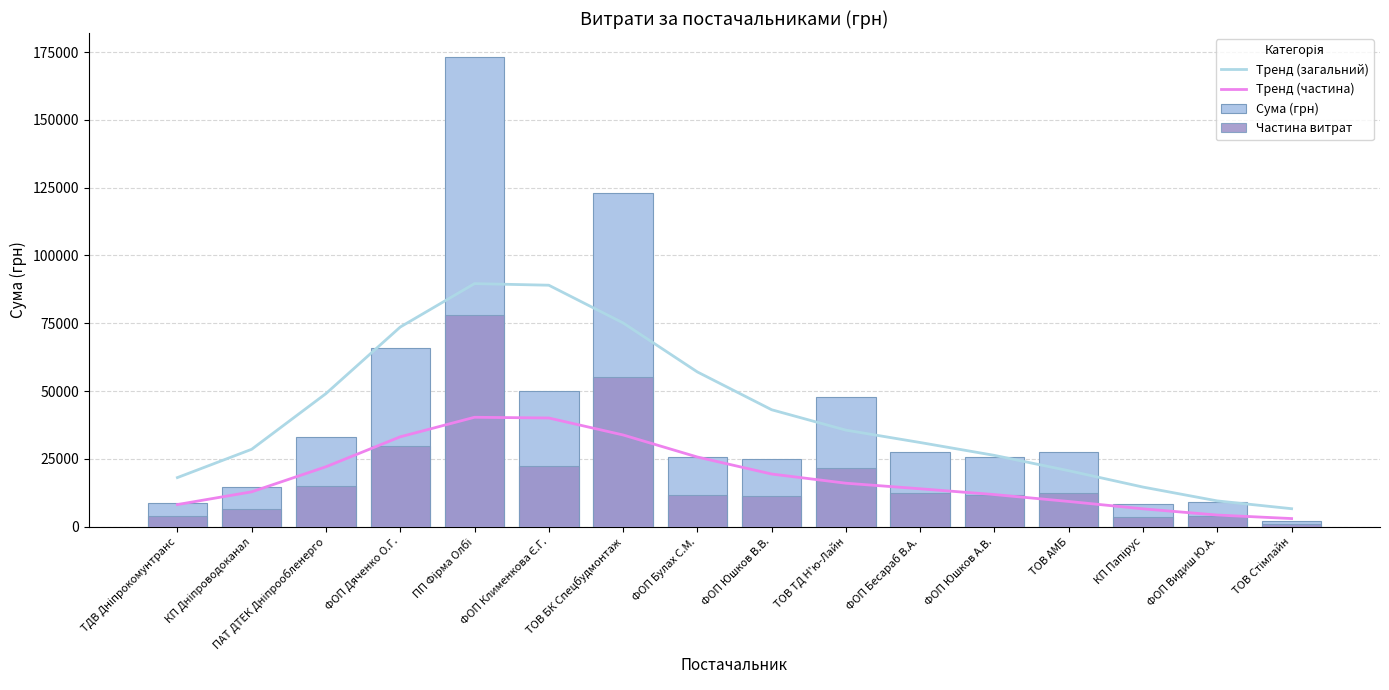

Which series has the largest total across all categories?

Тренд (загальний)